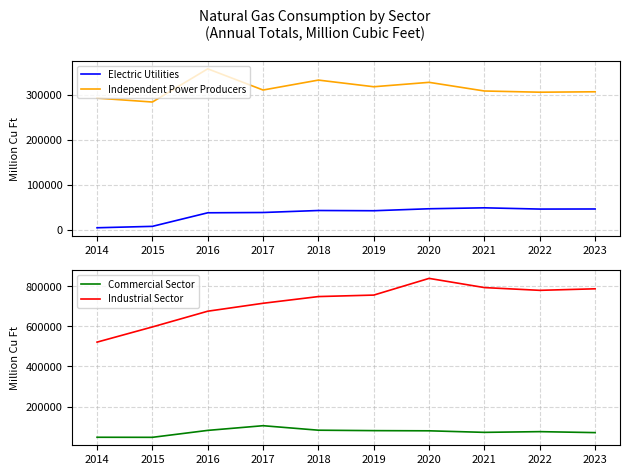

Between 2018 and 2023, which series saw the biggest shift?

Industrial Sector